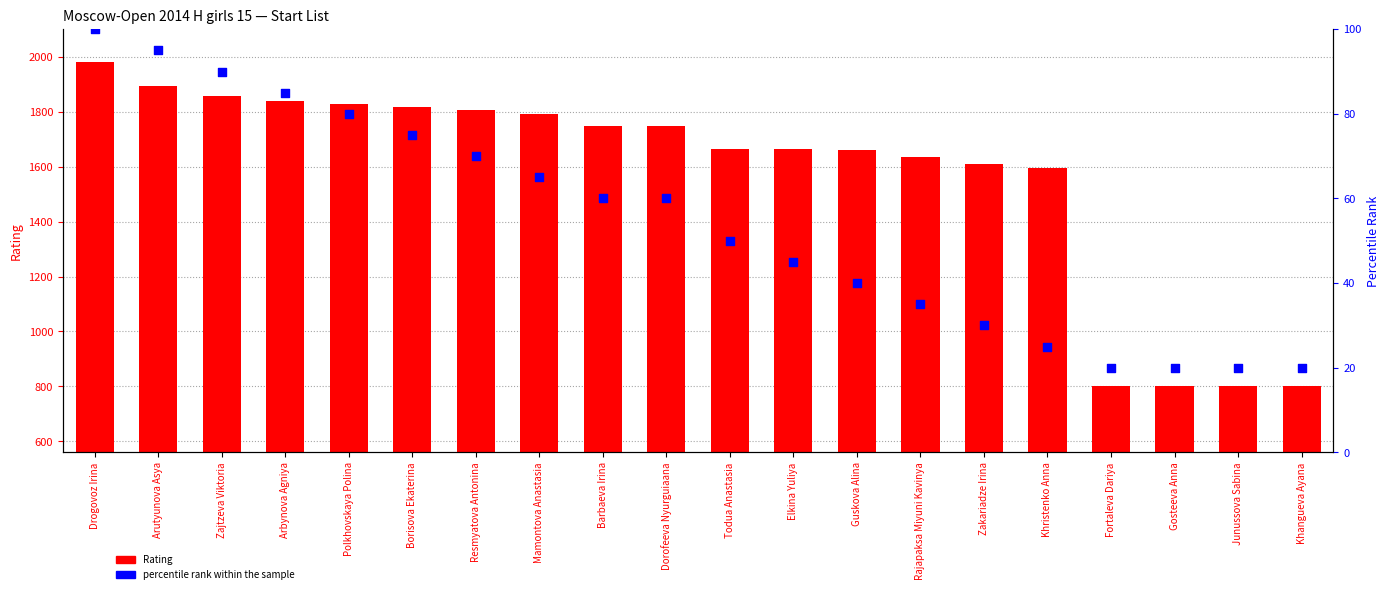

Which series reaches the minimum Y coordinate?

percentile rank within the sample